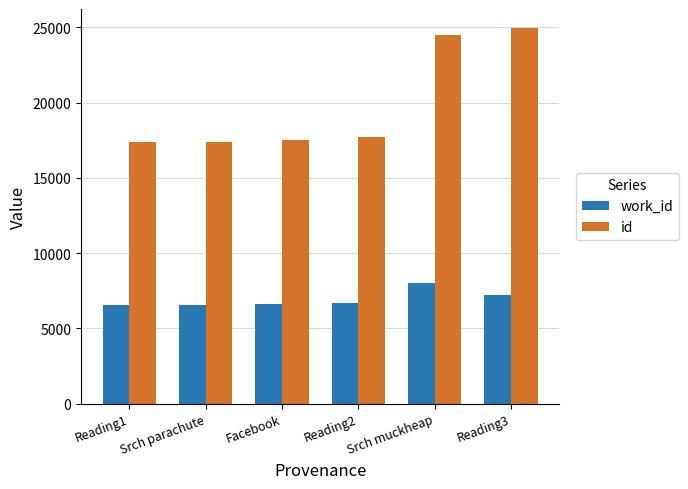

What position from the left is Srch muckheap?

5